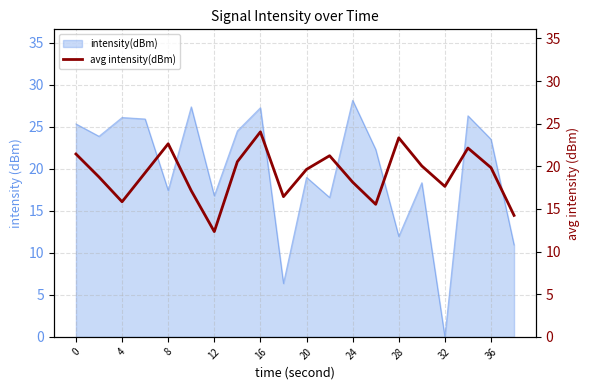

The value of intensity(dBm) at 4 is 26.1. True or false?

True